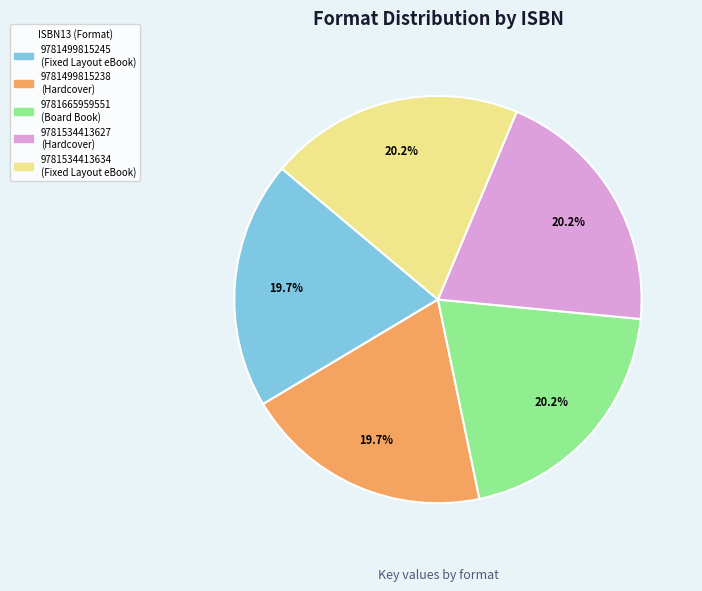

Between 9781534413634 and 9781499815245, which is larger?

9781534413634